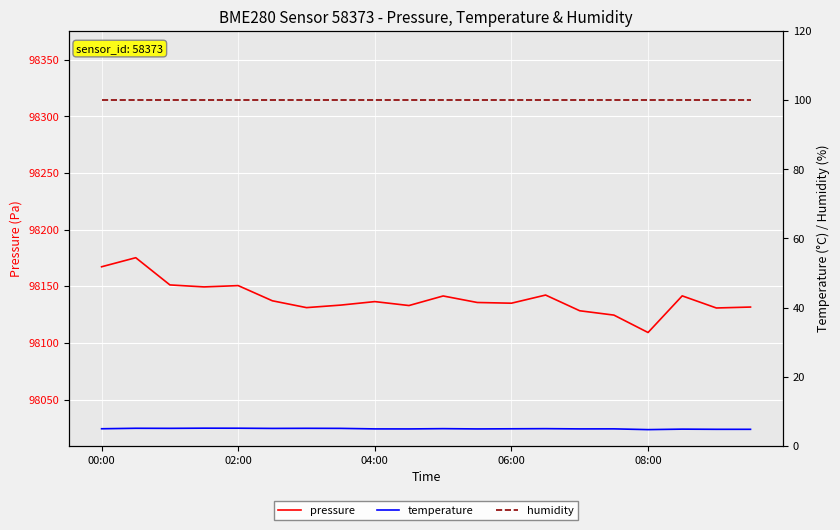

What is the highest value of the pressure series?

98175.2